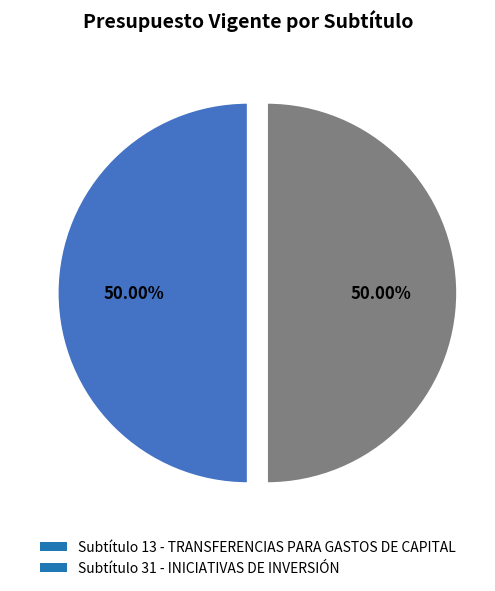

Approximately how many times larger is the value at Subtítulo 31 - INICIATIVAS DE INVERSIÓN compared to Subtítulo 13 - TRANSFERENCIAS PARA GASTOS DE CAPITAL?

1.0